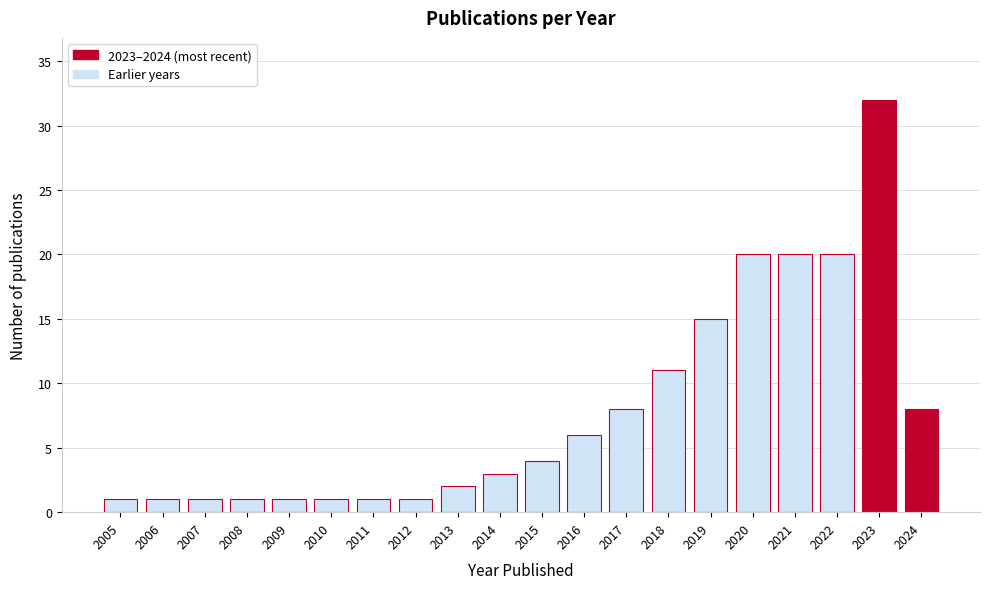

Reading right to left, what are all the values shown in this chart?

8	32	20	20	20	15	11	8	6	4	3	2	1	1	1	1	1	1	1	1